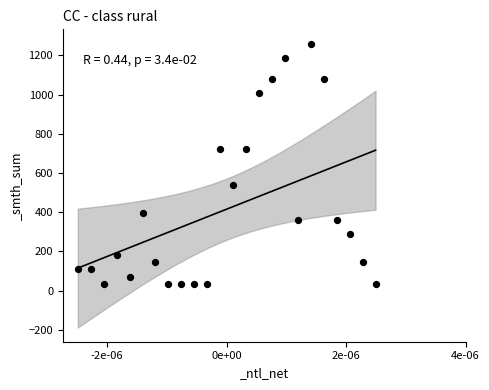

How many points are shown in the scatter plot?

24